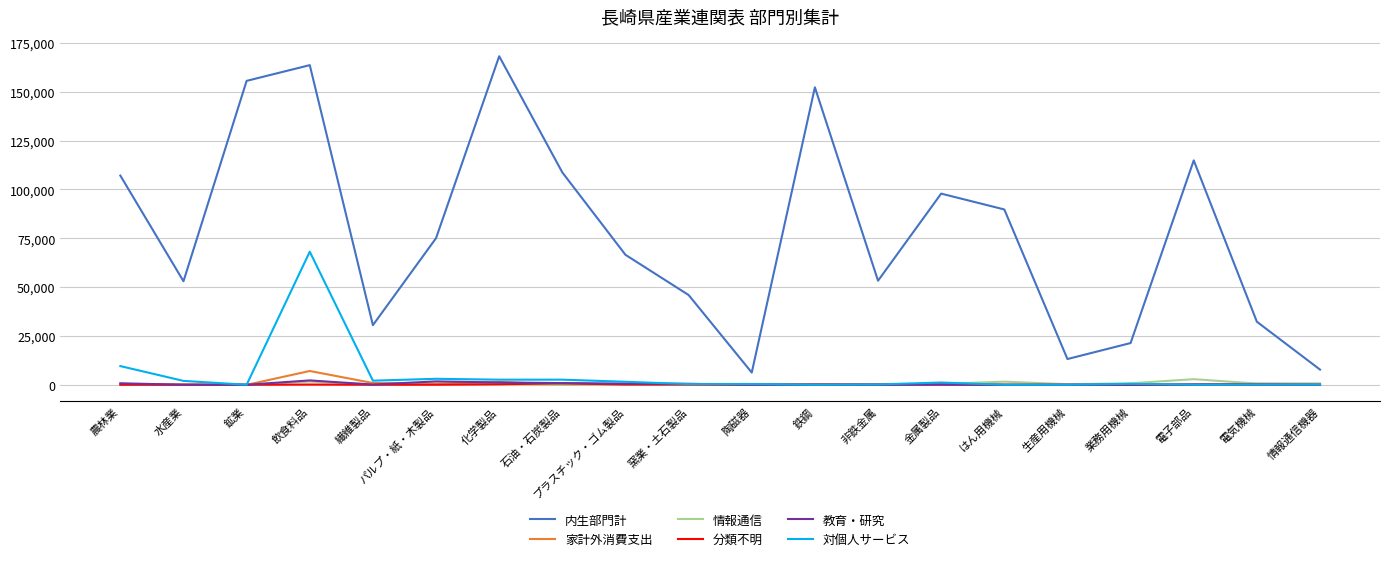

Read the 教育・研究 value at 農林業.

757